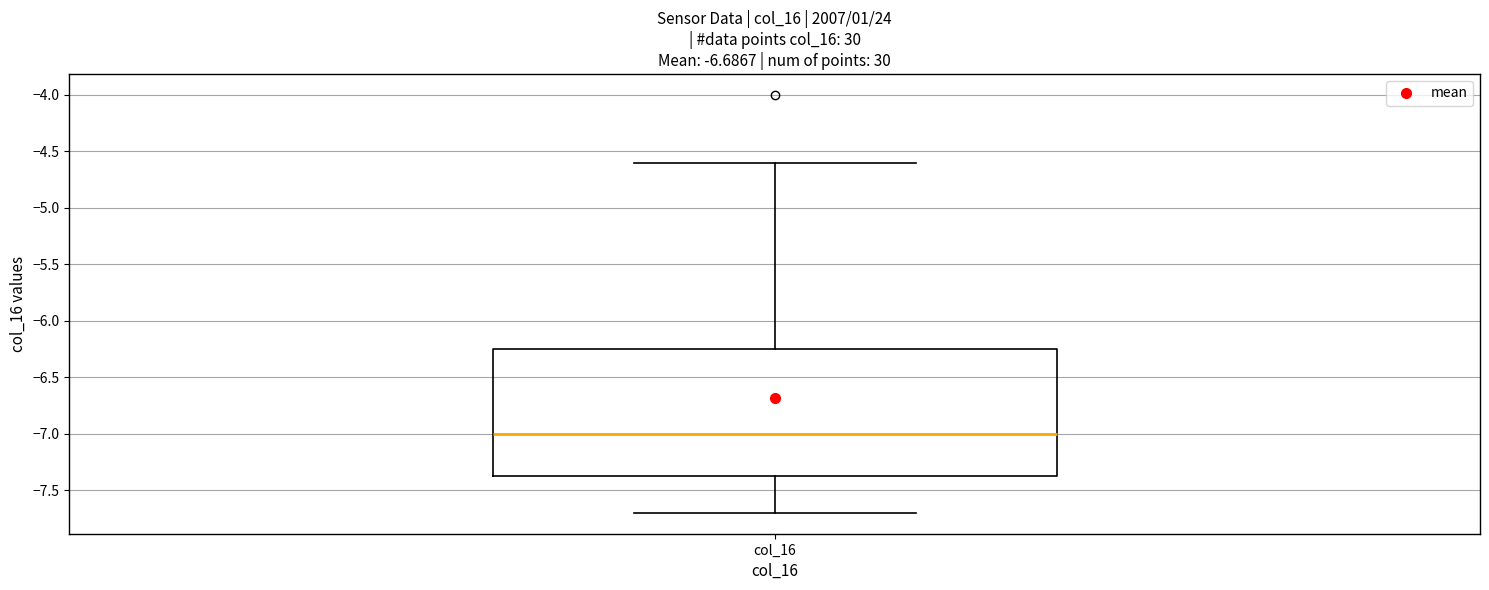

Read this box plot against the y-axis: the position of the median line, the range covered by the box, and the ends of both whiskers. The values are not printed on the chart, so give them approximately, as read against the axis.

median -7.00, box -7.35 to -6.25, whiskers -7.70 to -4.60